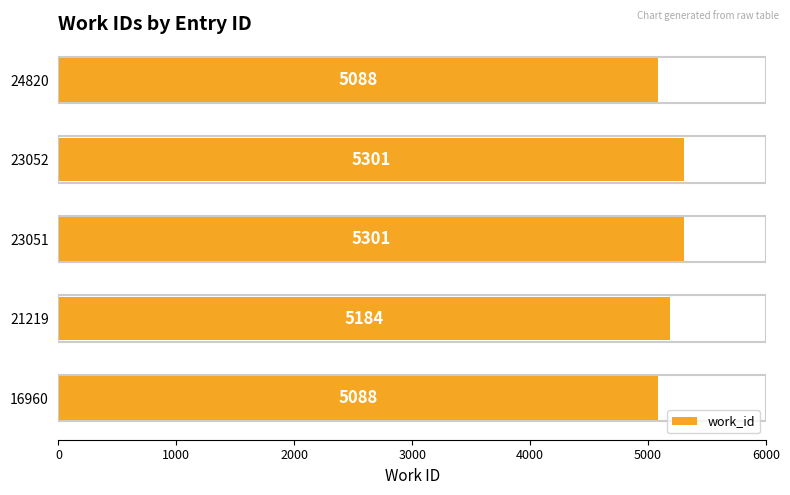

Reading bottom to top, what are all the values shown in this chart?

16960=5088	21219=5184	23051=5301	23052=5301	24820=5088